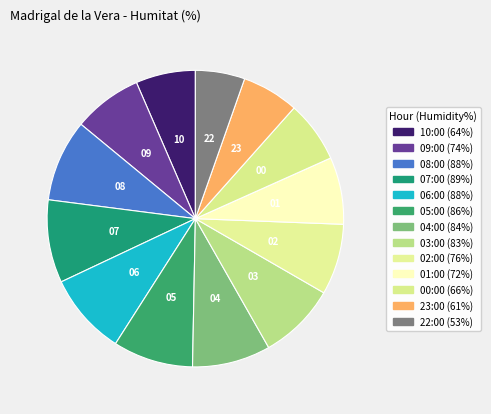

Is there a majority slice in this chart?

No